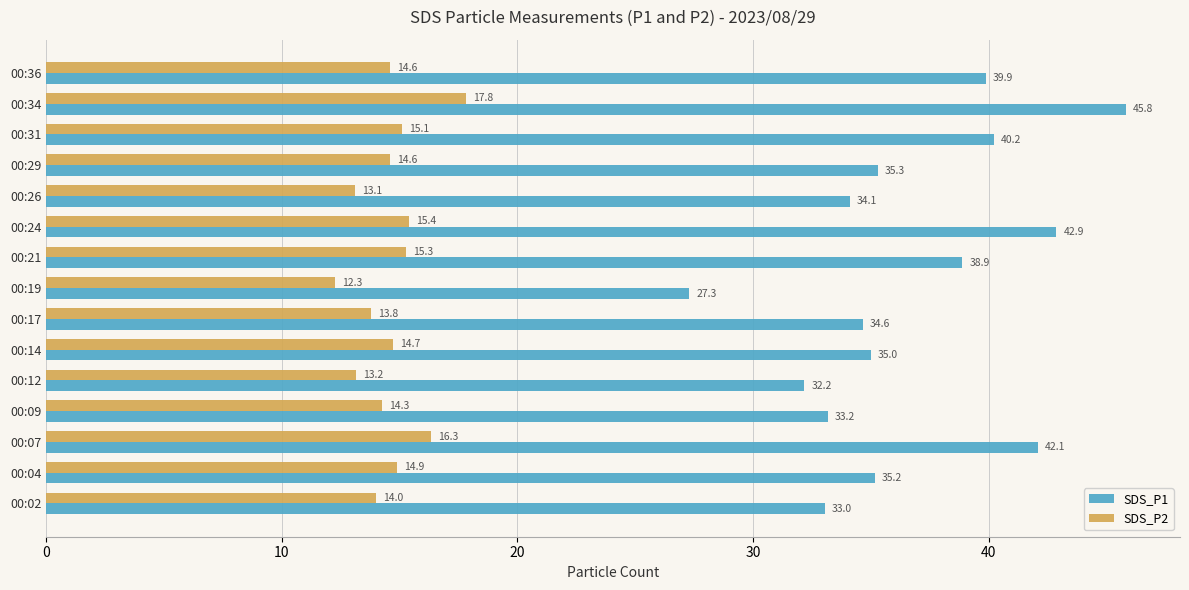

Is it true that SDS_P1 equals 8.4 at 00:36?

False